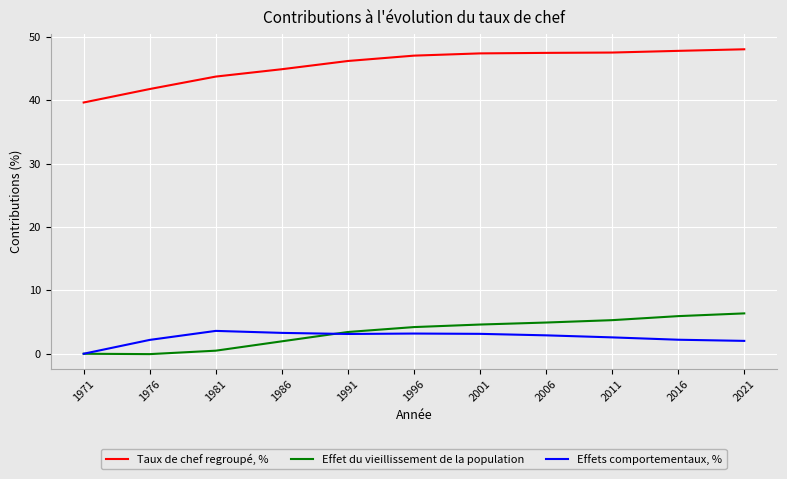

The Effet du vieillissement de la population series shows 4.9 at 2006. True or false?

True